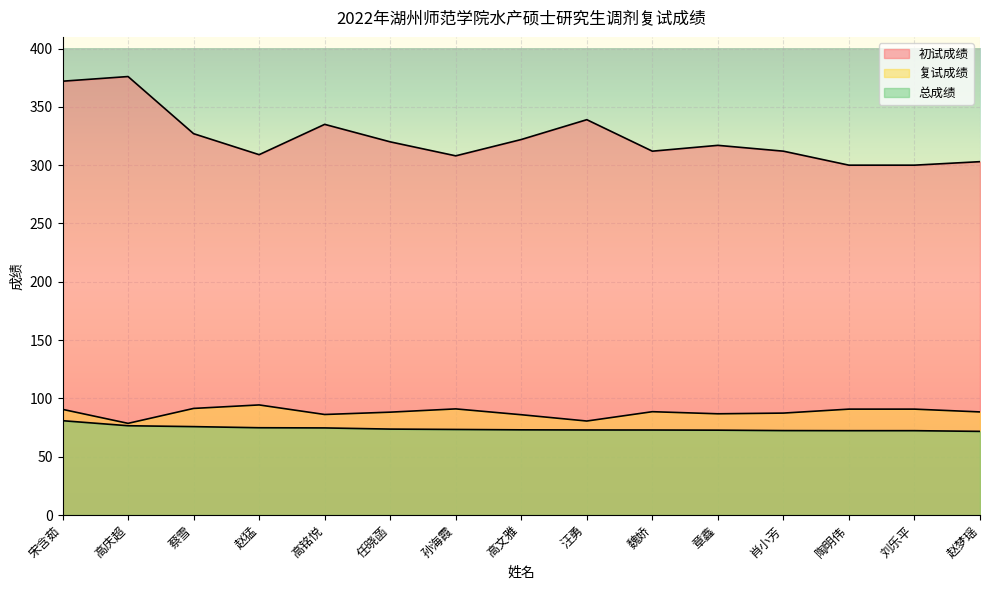

At which category is the sum across all series the highest?

宋含茹